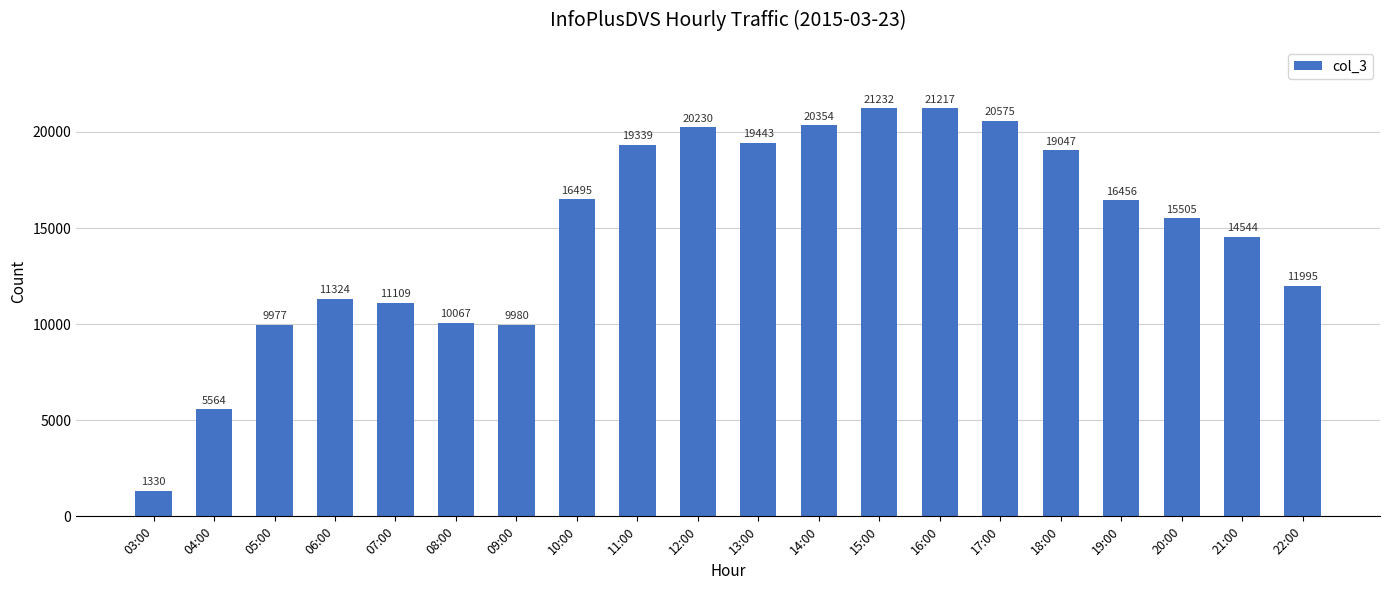

Reading left to right, list all the values displayed in this chart.

1330	5564	9977	11324	11109	10067	9980	16495	19339	20230	19443	20354	21232	21217	20575	19047	16456	15505	14544	11995